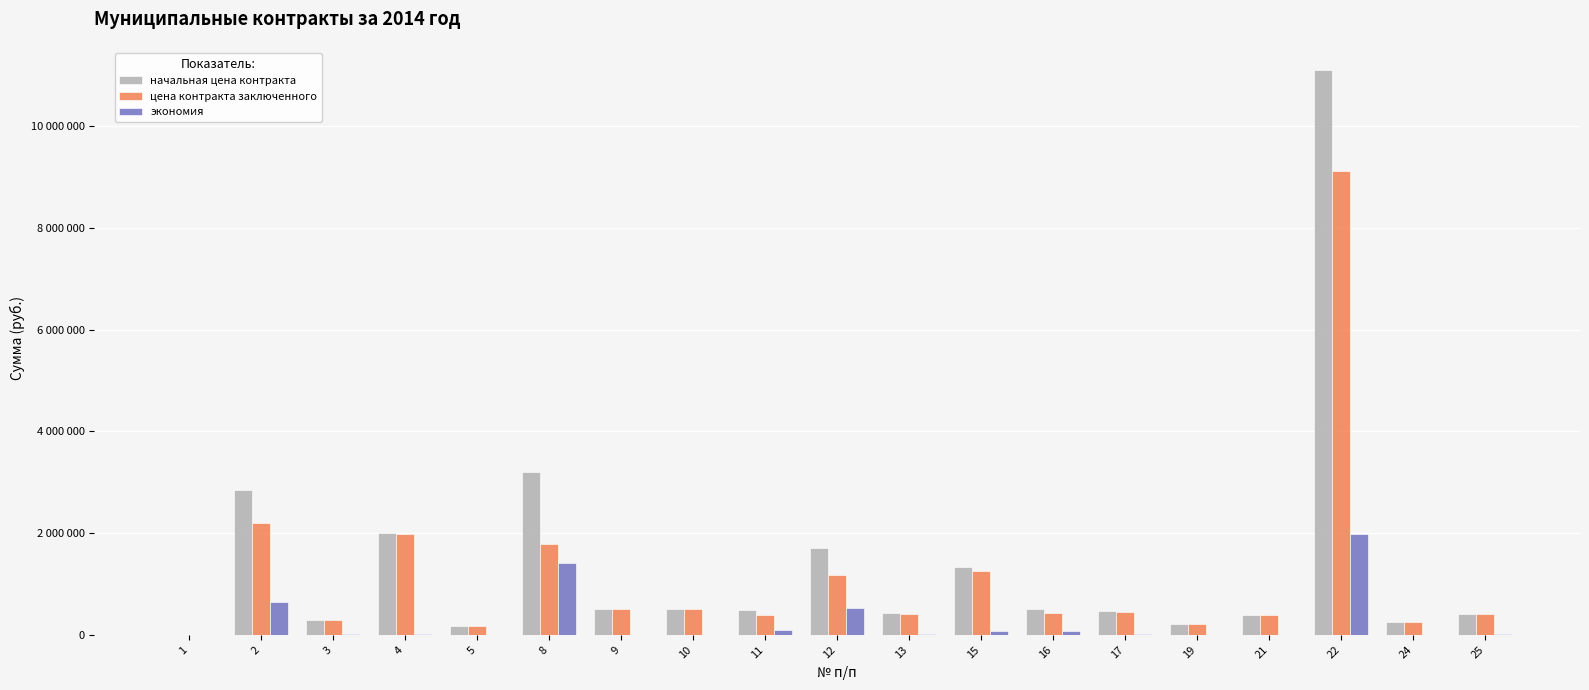

Rank the series at 19 from highest to lowest value.

начальная цена контракта, цена контракта заключенного, экономия